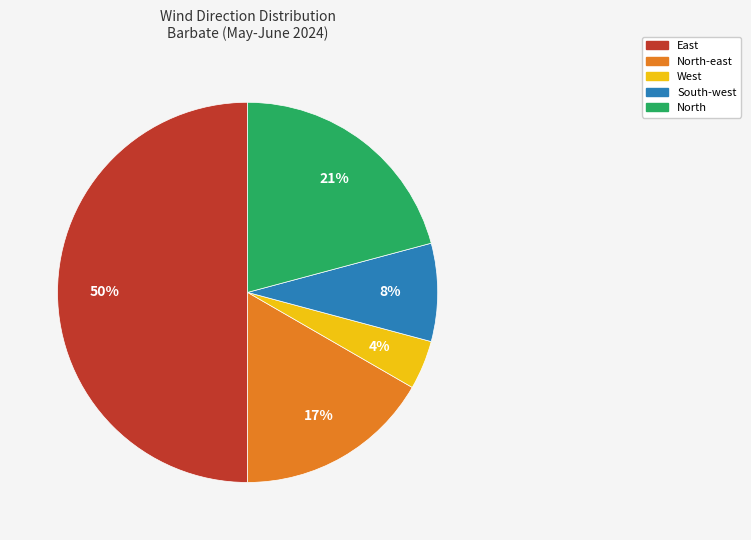

Is there any slice that represents more than half of the pie?

No